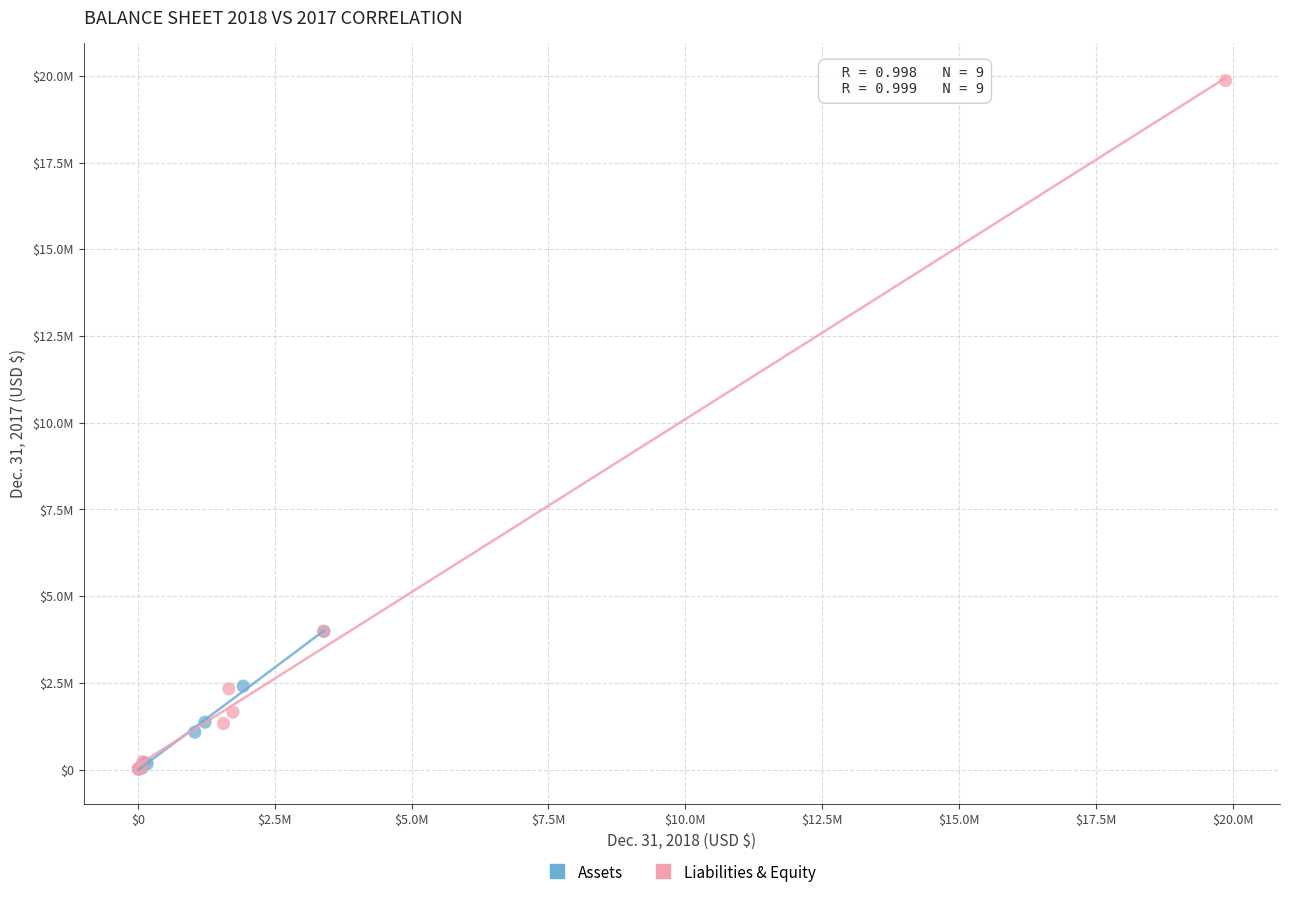

What are all the series names shown in the legend?

Assets, Liabilities & Equity